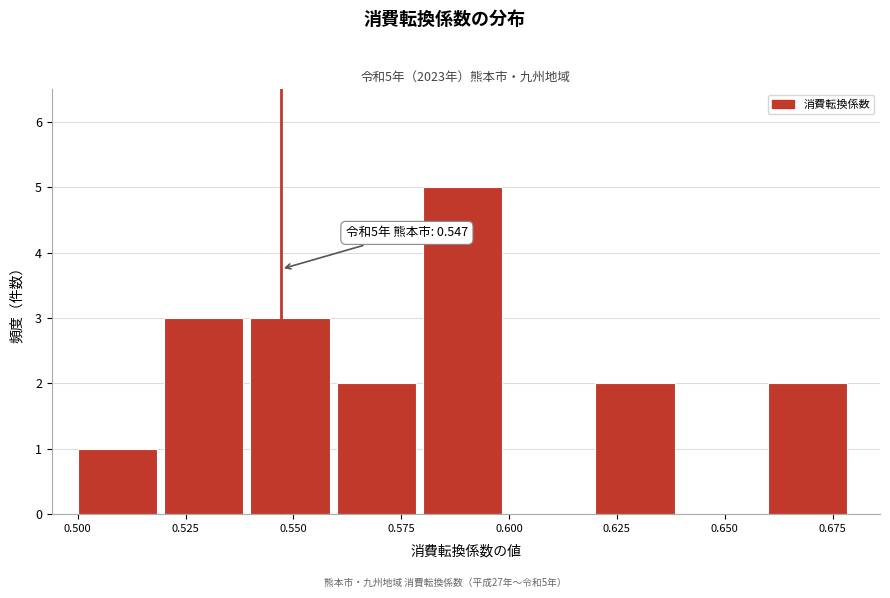

Over which range of the x-axis is the bar tallest?

0.58 to 0.60